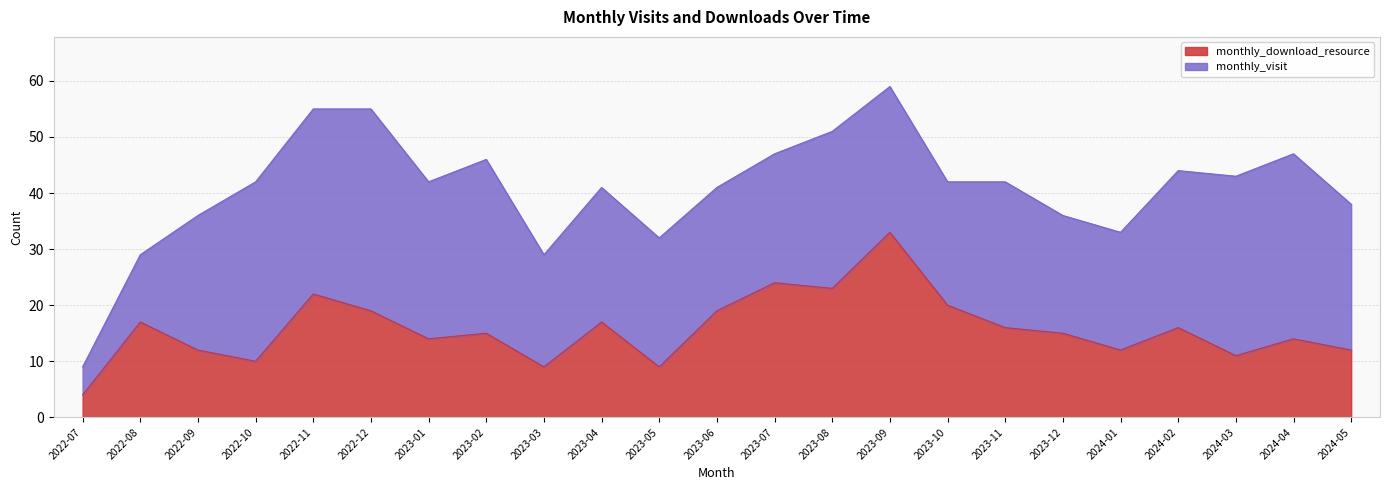

Which label corresponds to the smallest value in the chart?

2022-07